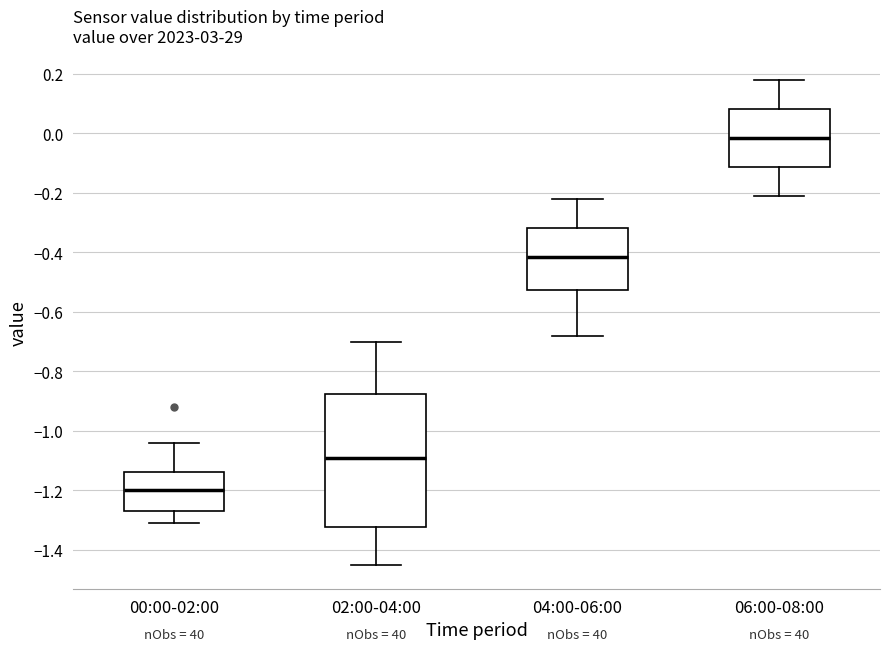

Reading left to right, transcribe this box plot: for each box, give where its median line is, the range the box spans, and where its two whiskers end, as read against the y-axis. The values are not printed on the chart, so give them approximately, as read against the axis.

00:00-02:00: median -1.20, box -1.26 to -1.14, whiskers -1.30 to -1.04
02:00-04:00: median -1.08, box -1.32 to -0.88, whiskers -1.44 to -0.70
04:00-06:00: median -0.42, box -0.52 to -0.32, whiskers -0.68 to -0.22
06:00-08:00: median -0.02, box -0.12 to 0.08, whiskers -0.20 to 0.18